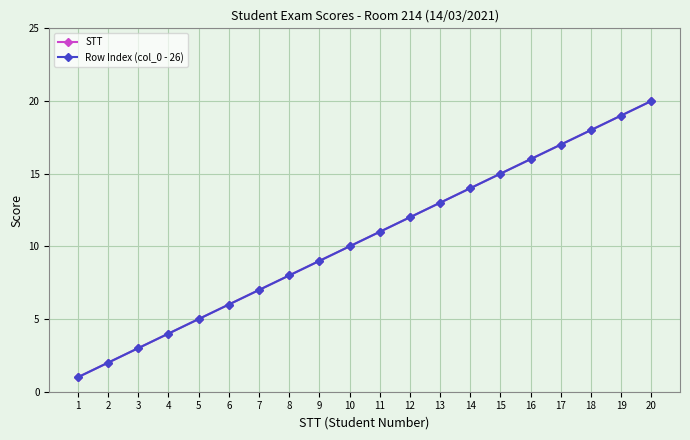

Does the chart have visible grid lines?

Yes